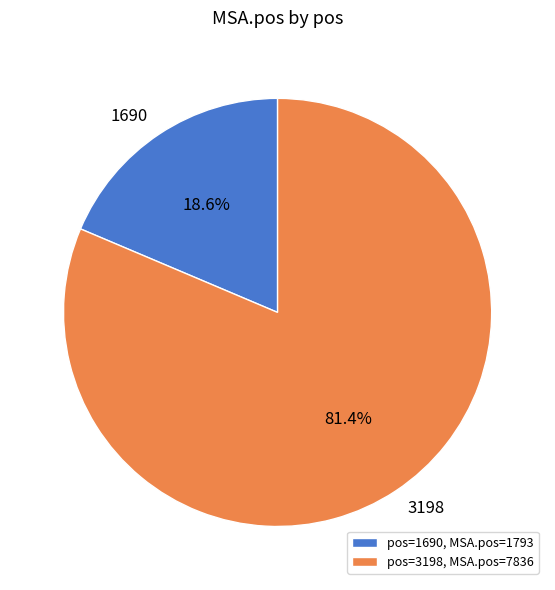

To the nearest percent, what is the difference between the largest and smallest slice percentages?

63%